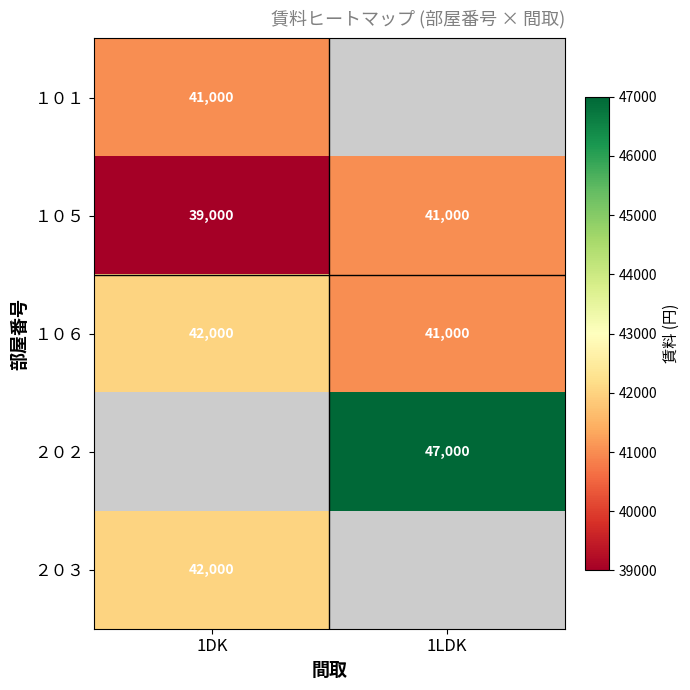

Which has a higher value, 1DK or 1LDK?

1LDK